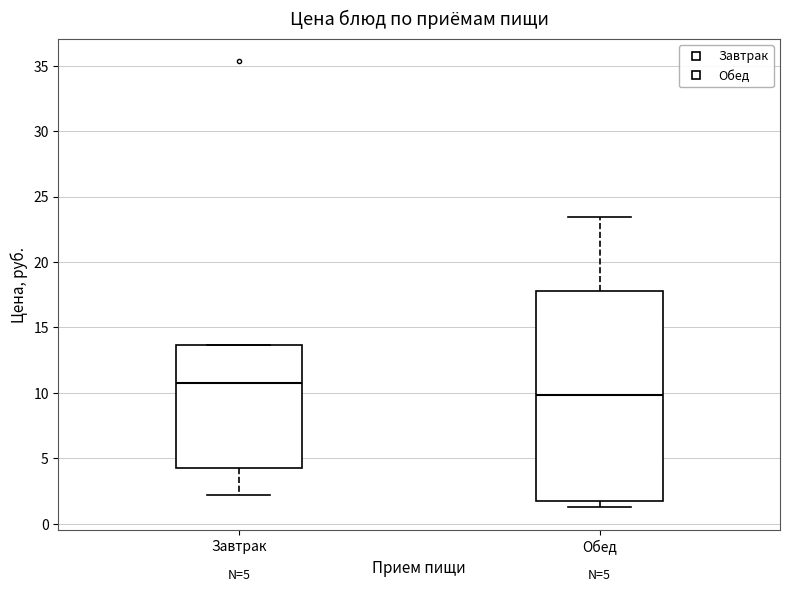

Which box has the lowest median line?

Обед